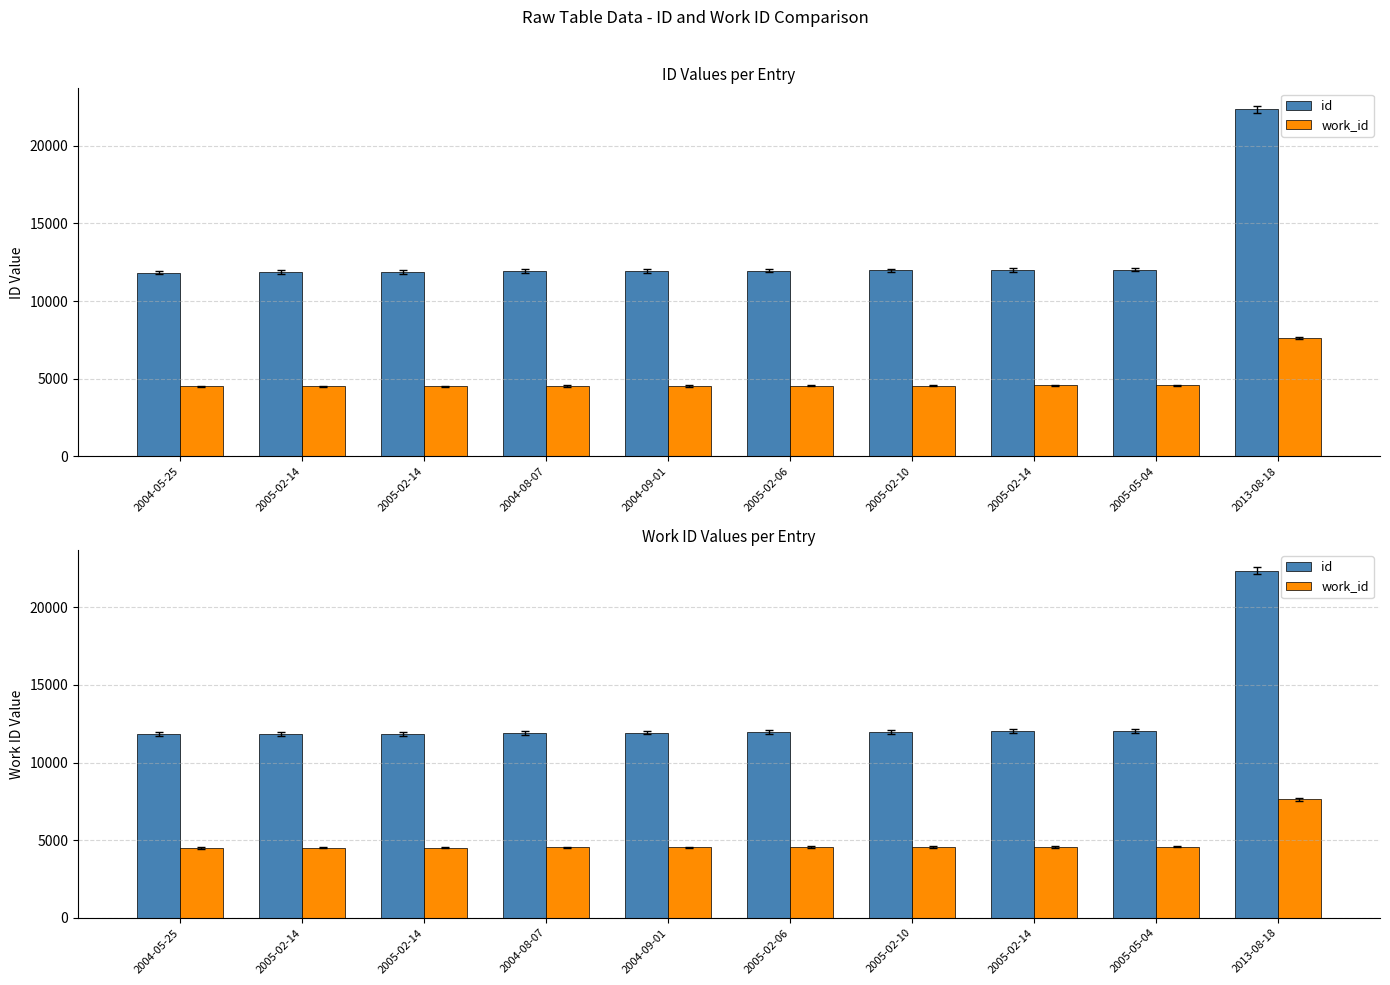

The value of id at 2004-05-25 is 20267. True or false?

False